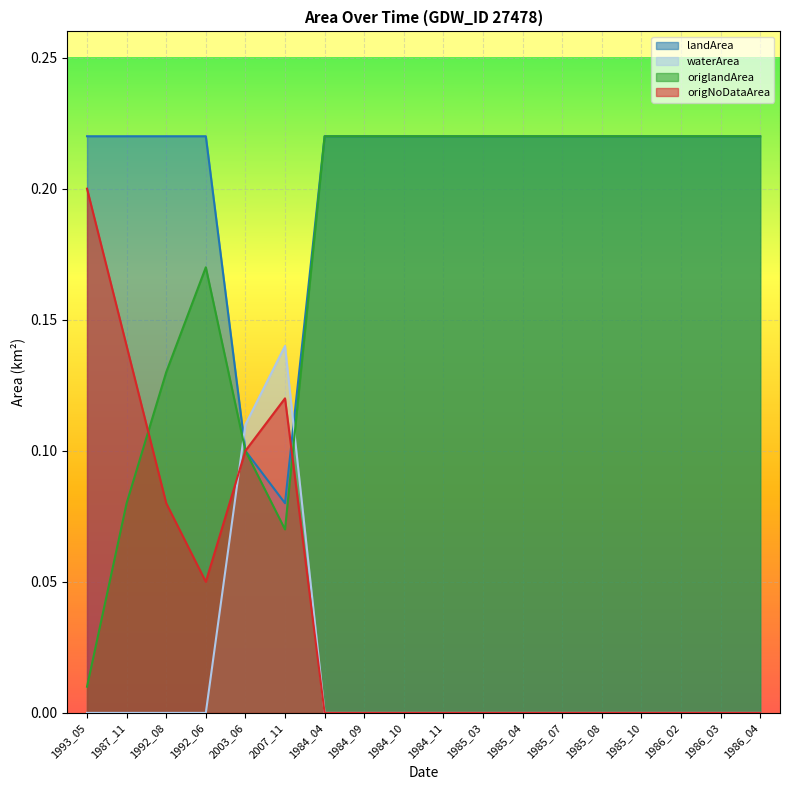

Reading left to right, extract all data points from this chart.

landArea: 1993_05=0.2	1987_11=0.2	1992_08=0.2	1992_06=0.2	2003_06=0.1	2007_11=0.1	1984_04=0.2	1984_09=0.2	1984_10=0.2	1984_11=0.2	1985_03=0.2	1985_04=0.2	1985_07=0.2	1985_08=0.2	1985_10=0.2	1986_02=0.2	1986_03=0.2	1986_04=0.2
waterArea: 1993_05=0.0	1987_11=0.0	1992_08=0.0	1992_06=0.0	2003_06=0.1	2007_11=0.1	1984_04=0.0	1984_09=0.0	1984_10=0.0	1984_11=0.0	1985_03=0.0	1985_04=0.0	1985_07=0.0	1985_08=0.0	1985_10=0.0	1986_02=0.0	1986_03=0.0	1986_04=0.0
origlandArea: 1993_05=0.0	1987_11=0.1	1992_08=0.1	1992_06=0.2	2003_06=0.1	2007_11=0.1	1984_04=0.2	1984_09=0.2	1984_10=0.2	1984_11=0.2	1985_03=0.2	1985_04=0.2	1985_07=0.2	1985_08=0.2	1985_10=0.2	1986_02=0.2	1986_03=0.2	1986_04=0.2
origNoDataArea: 1993_05=0.2	1987_11=0.1	1992_08=0.1	1992_06=0.1	2003_06=0.1	2007_11=0.1	1984_04=0.0	1984_09=0.0	1984_10=0.0	1984_11=0.0	1985_03=0.0	1985_04=0.0	1985_07=0.0	1985_08=0.0	1985_10=0.0	1986_02=0.0	1986_03=0.0	1986_04=0.0